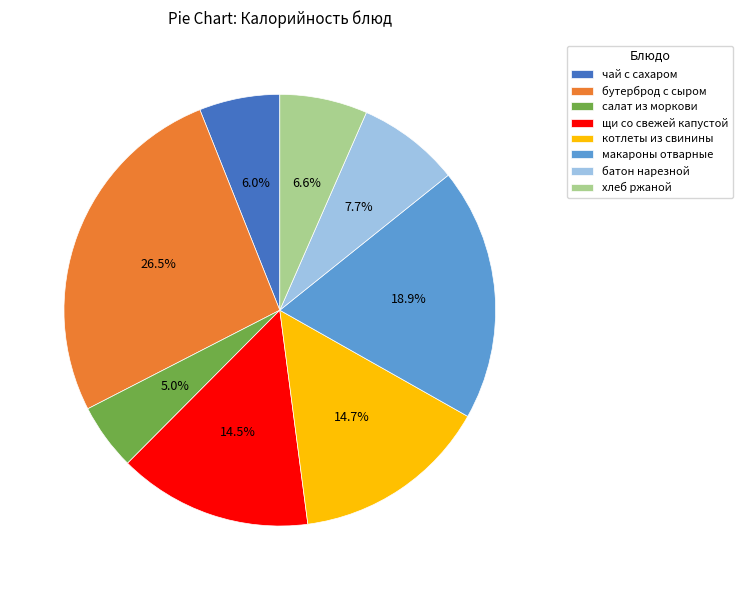

What is the ratio of the value at салат из моркови to the value at макароны отварные?

0.3